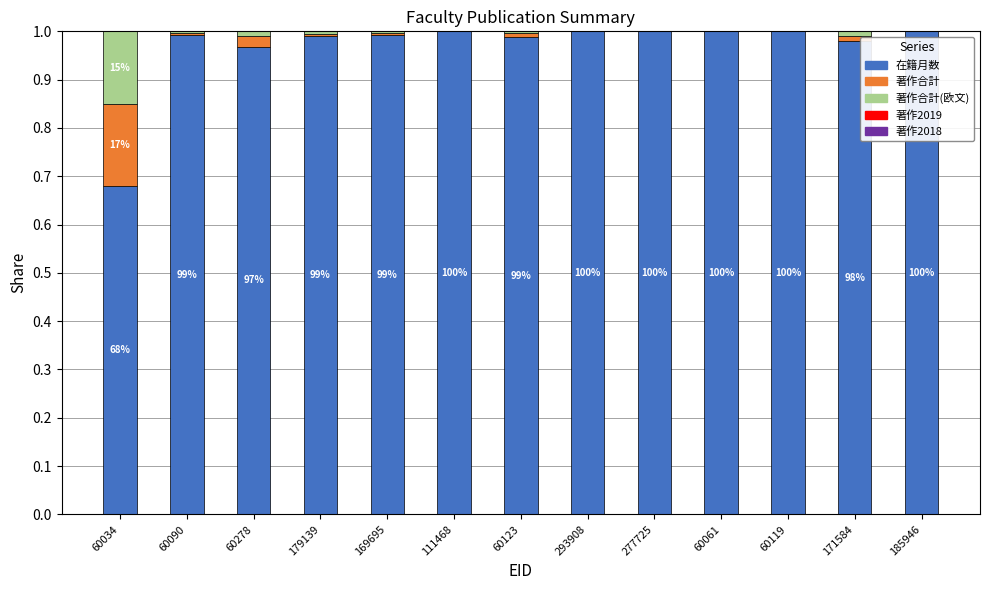

The value of 在籍月数 at 60034 is 0.9. True or false?

False